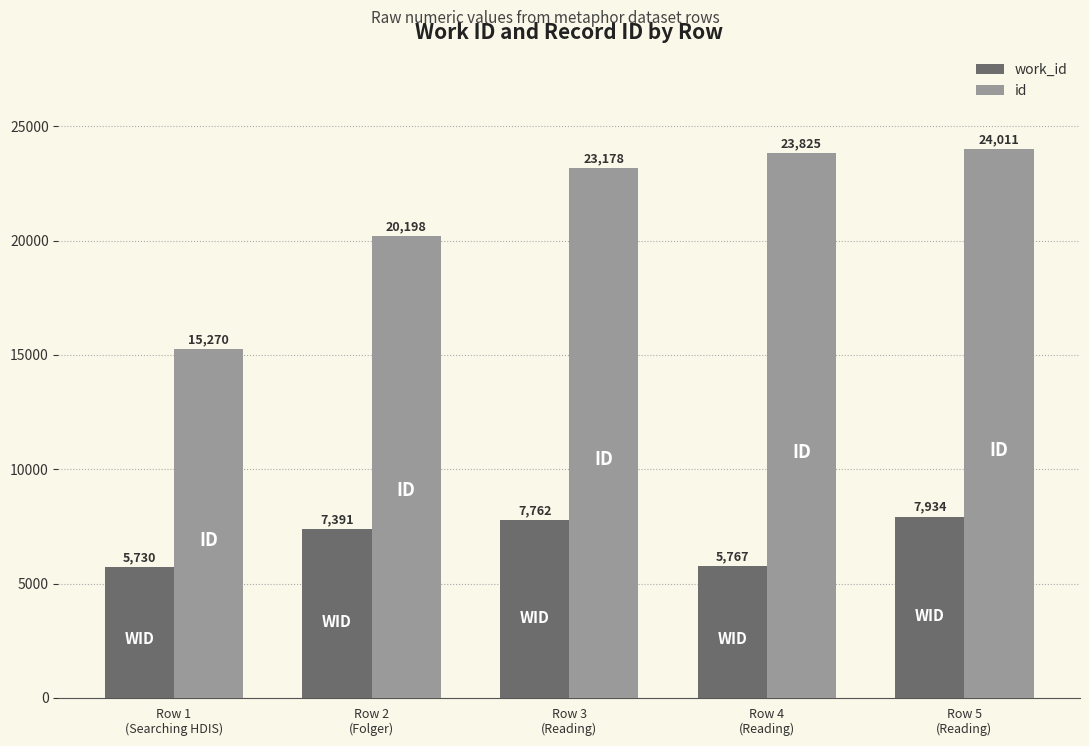

Between Row 3
(Reading) and Row 4
(Reading), which series saw the biggest shift?

work_id